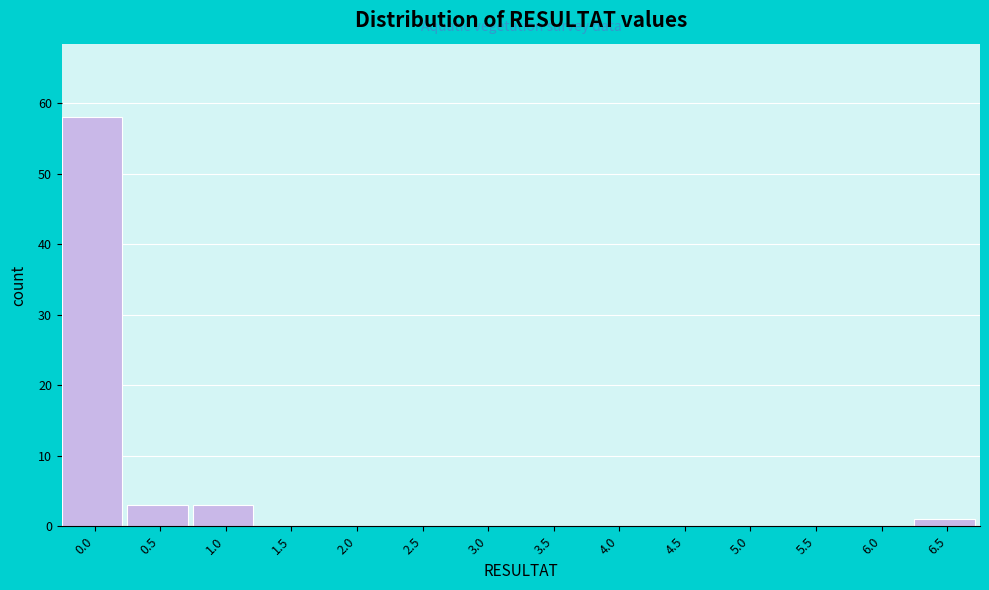

Reading right to left, list all the values displayed in this chart.

6.5=1	6.0=0	5.5=0	5.0=0	4.5=0	4.0=0	3.5=0	3.0=0	2.5=0	2.0=0	1.5=0	1.0=3	0.5=3	0.0=58